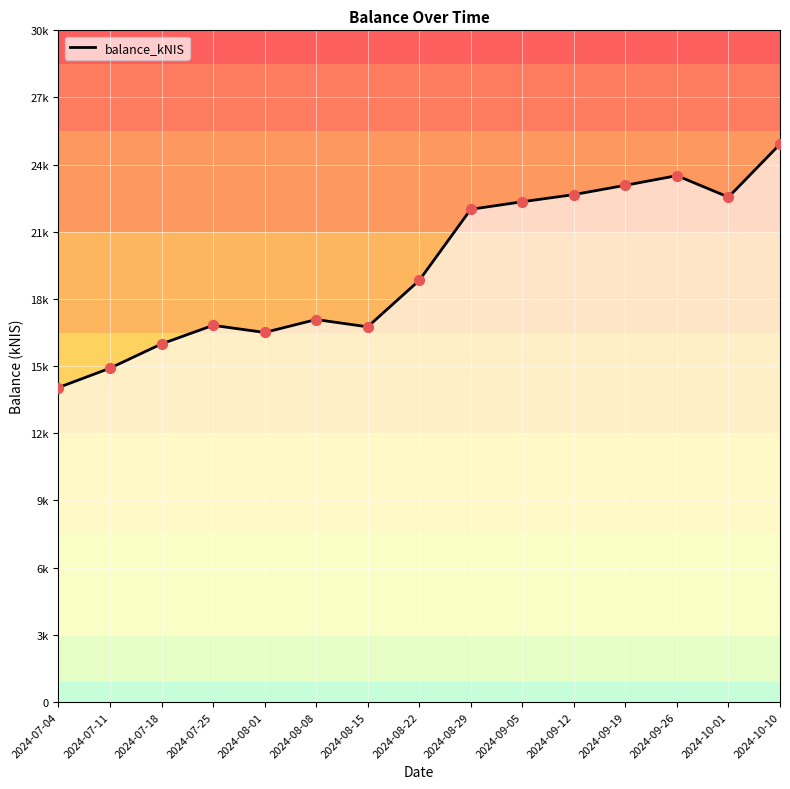

What is the change in value from 2024-08-15 to 2024-09-12?

+5905.7